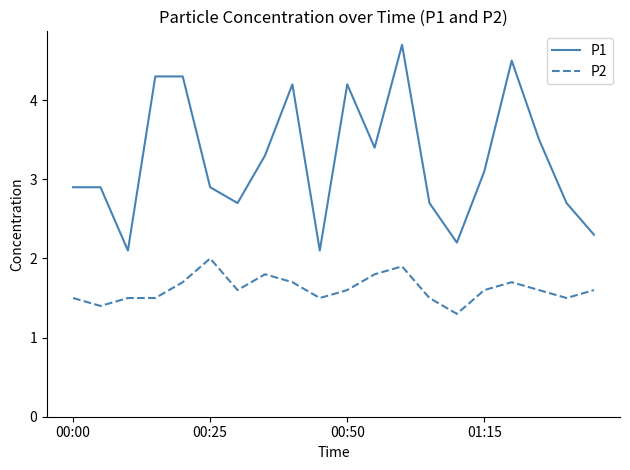

List the series in order of their overall mean, highest first.

P1, P2